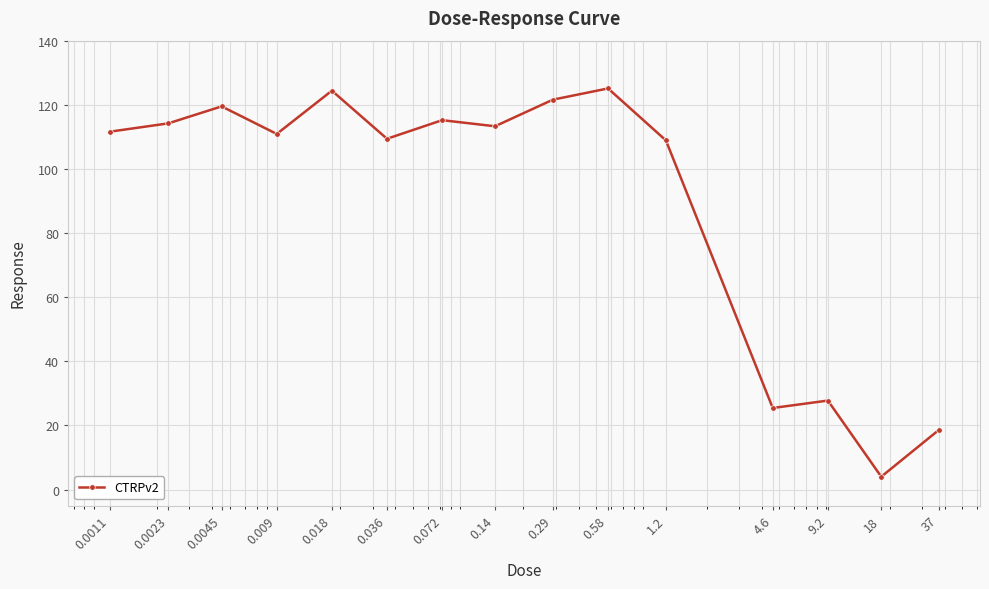

What is the sum of all values?

1349.8